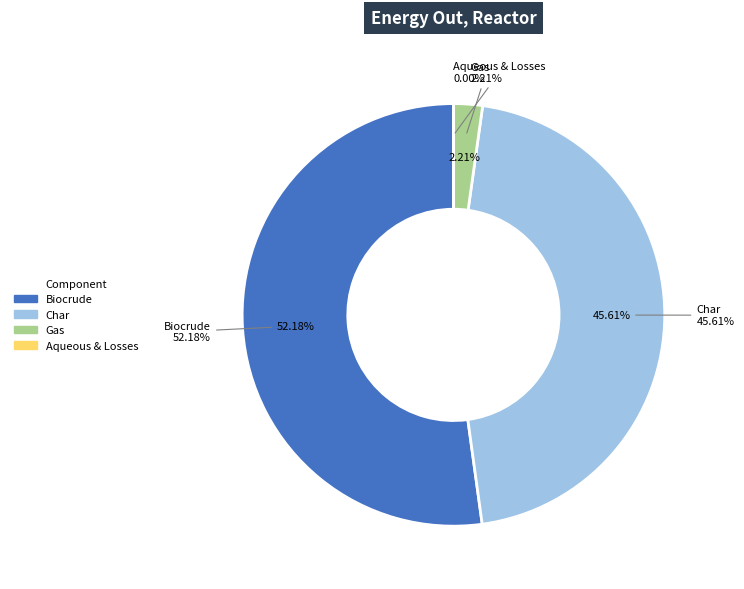

Which category has the biggest portion of the pie?

Biocrude